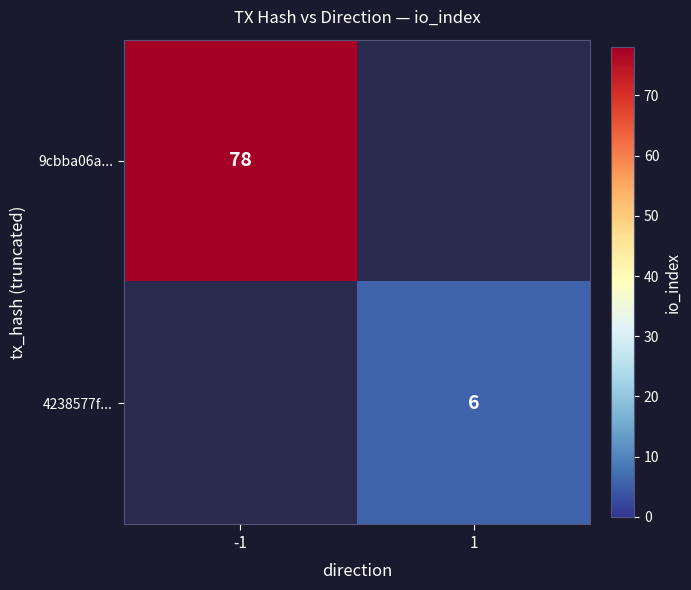

Is the value of 4238577f... at 1 greater than the value of 9cbba06a... at -1?

No